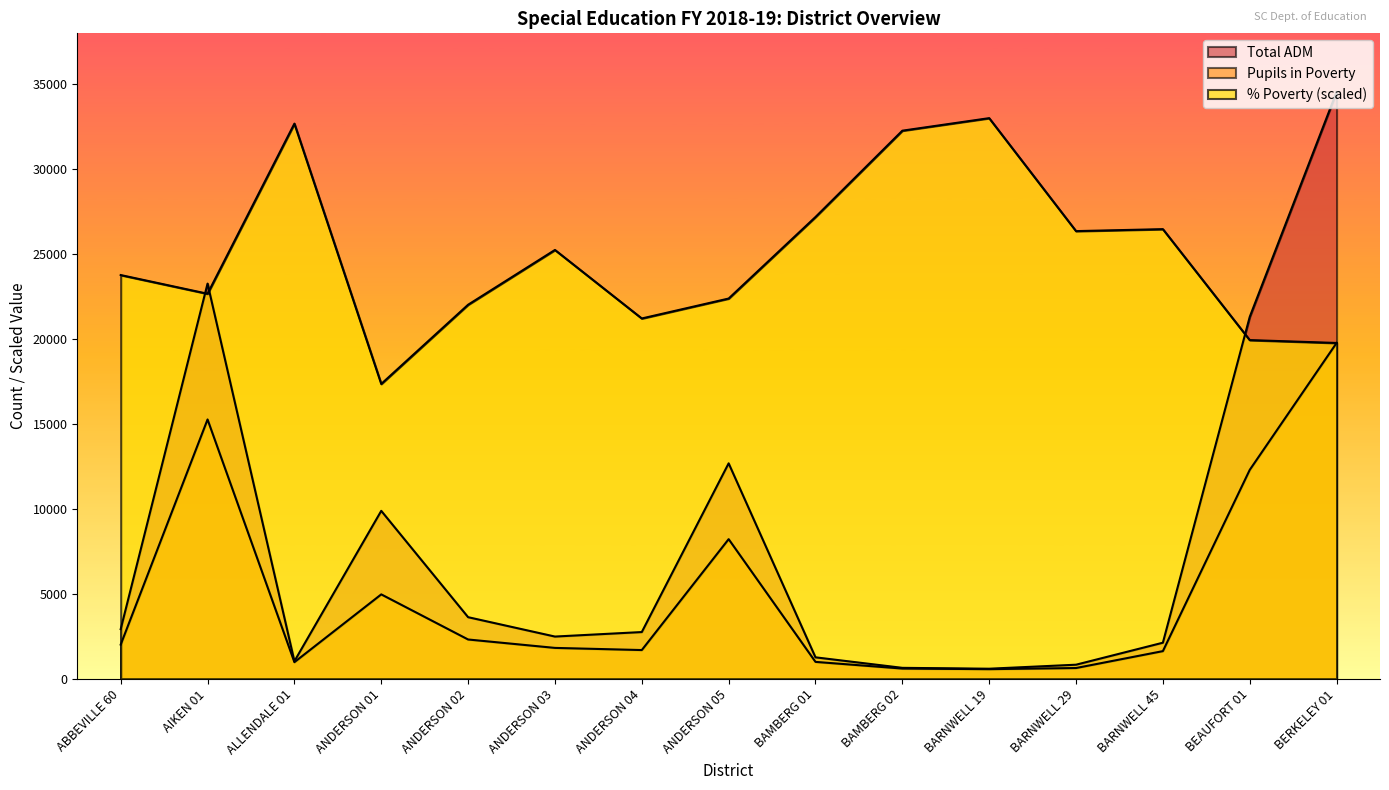

List the series in order of their peak value, lowest first.

Pupils in Poverty, % Poverty, Total ADM